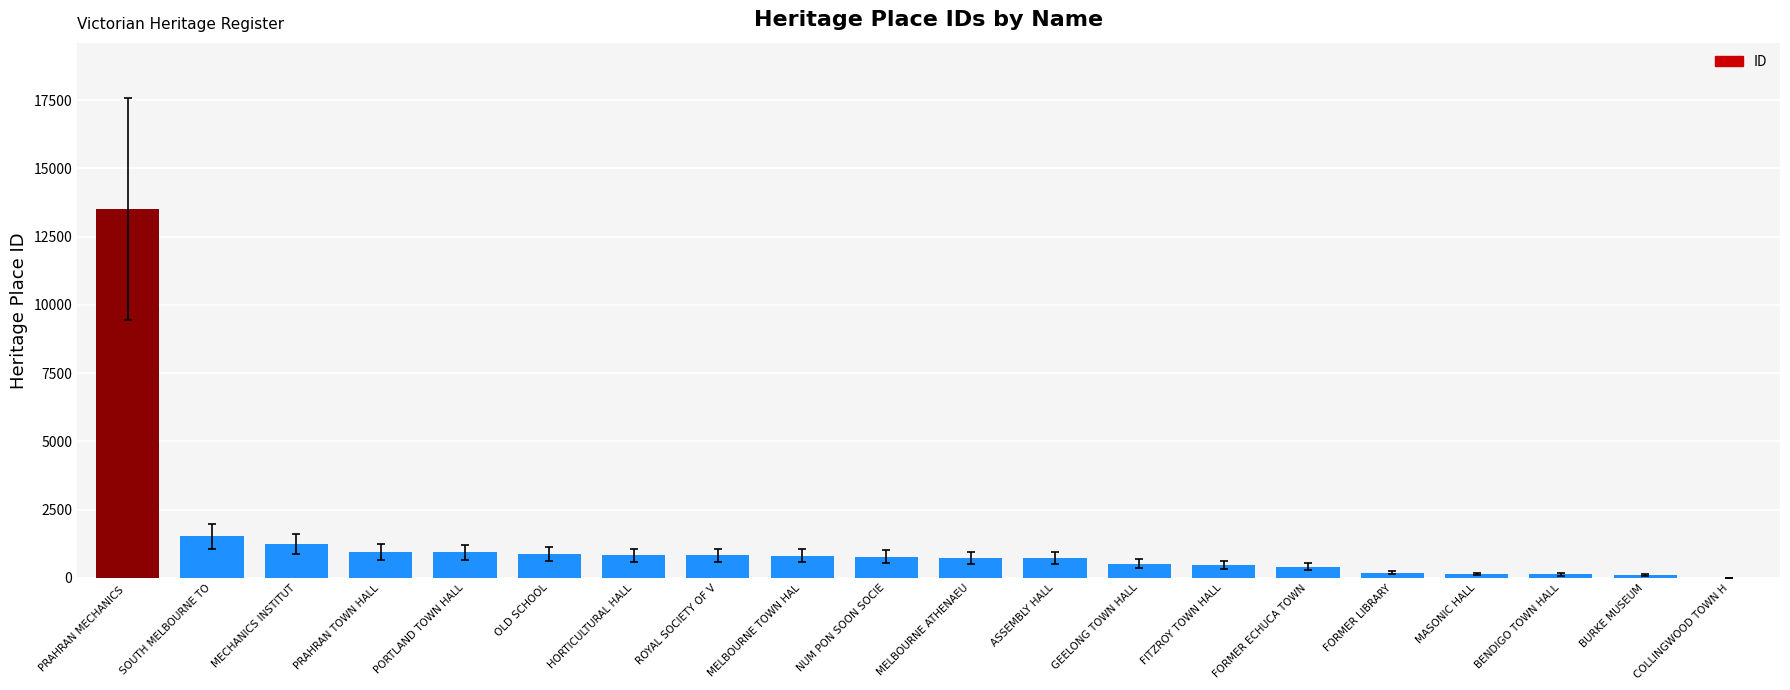

Approximately how many times larger is the value at FORMER ECHUCA TOWN compared to ROYAL SOCIETY OF V?

0.5